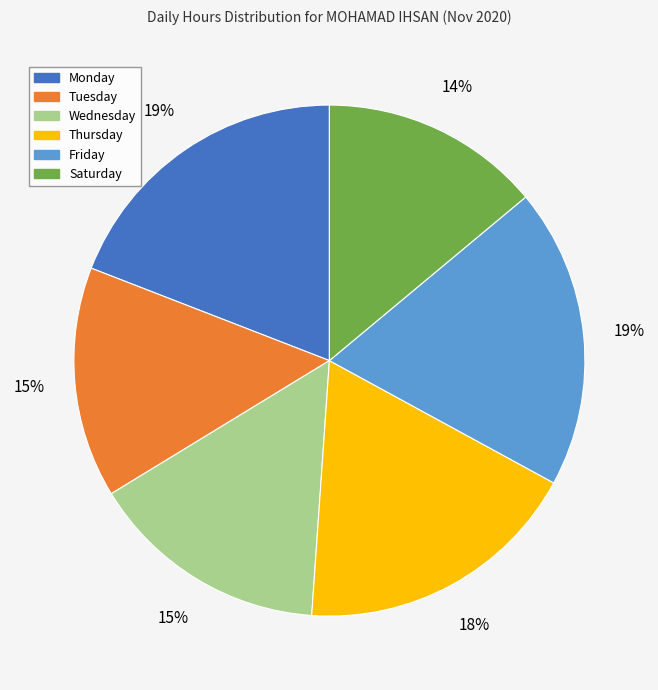

Is there a majority slice in this chart?

No